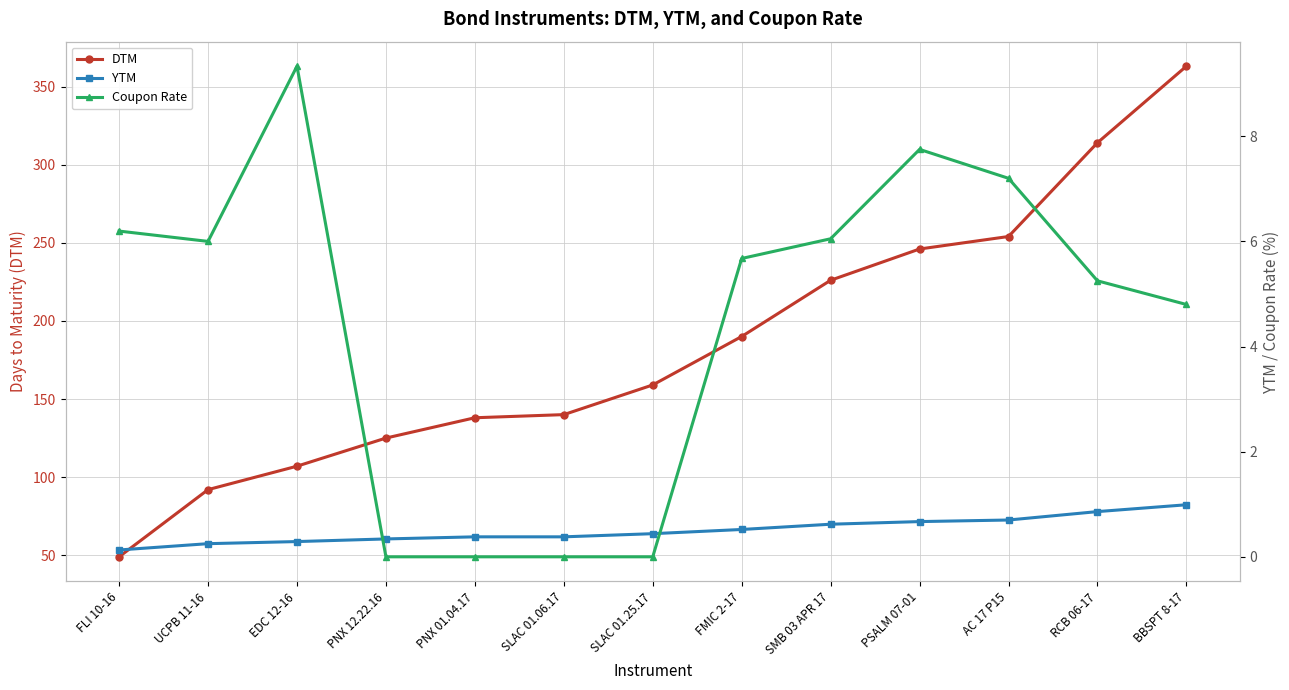

What are all the series names shown in the legend?

DTM, YTM, Coupon Rate